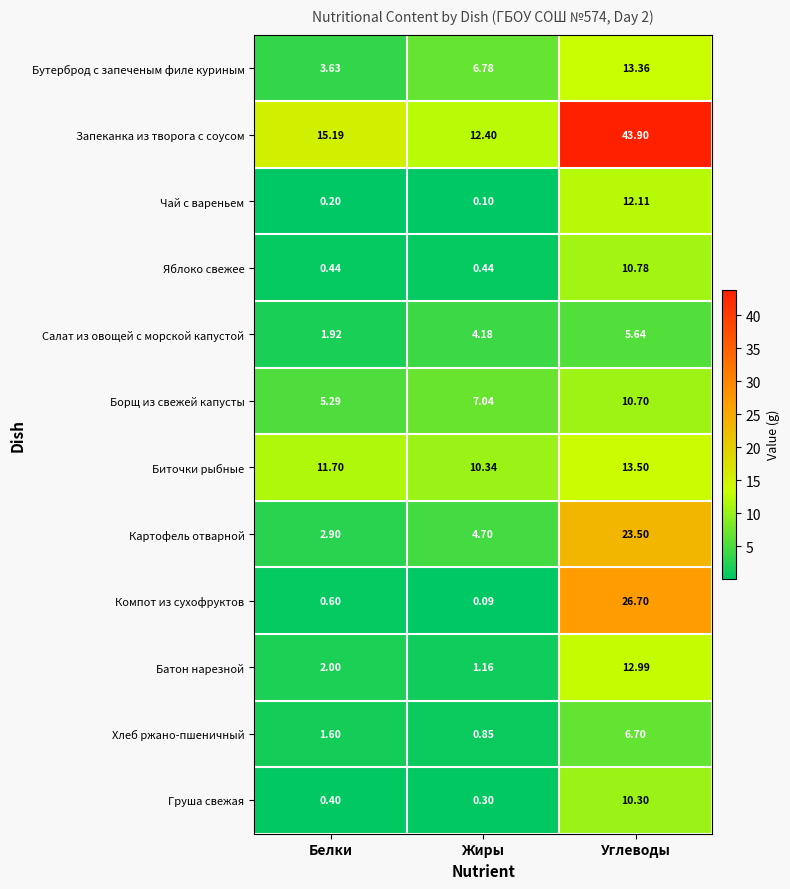

Which series has the largest total across all categories?

Запеканка из творога с соусом